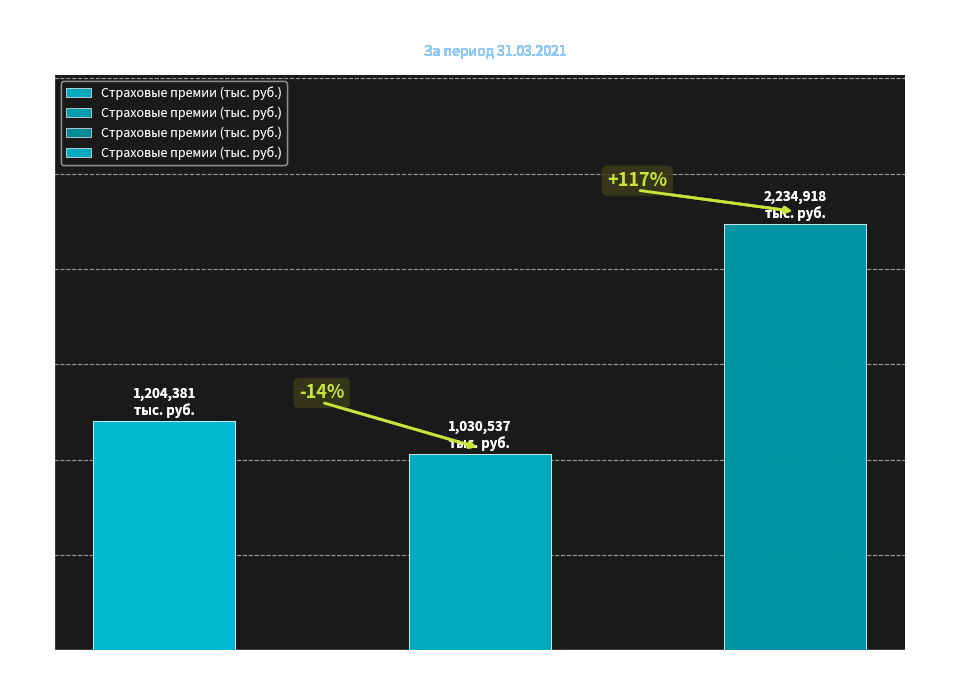

Reading left to right, what are all the values shown in this chart?

1204381.0	1030537.0	2234918.0